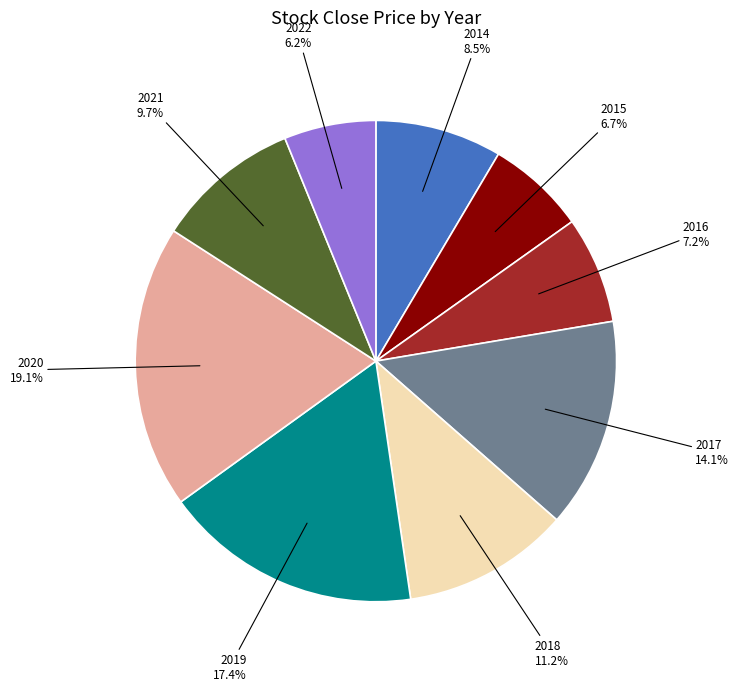

What is the largest slice in the pie chart?

2020